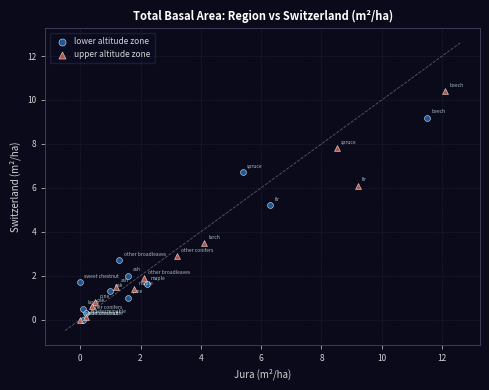

Which series has the widest spread of Y values?

upper altitude zone